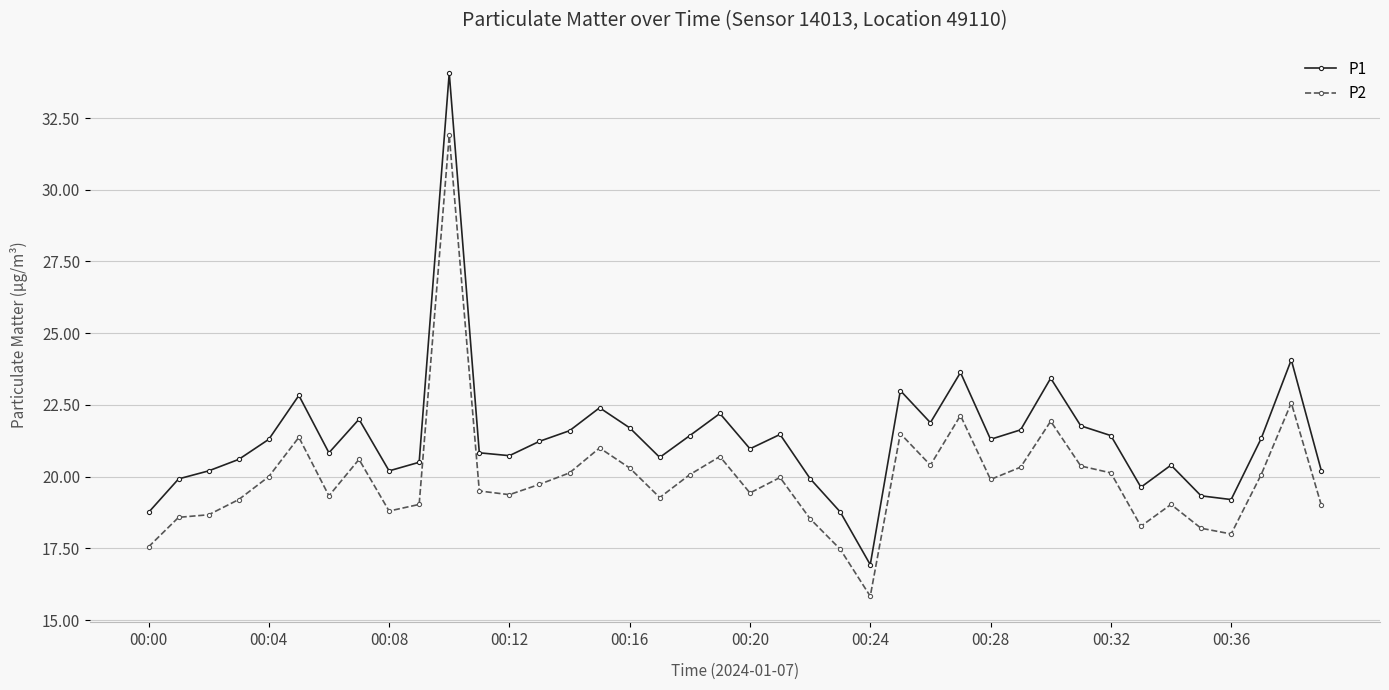

Which series has the largest range (max minus min)?

P1